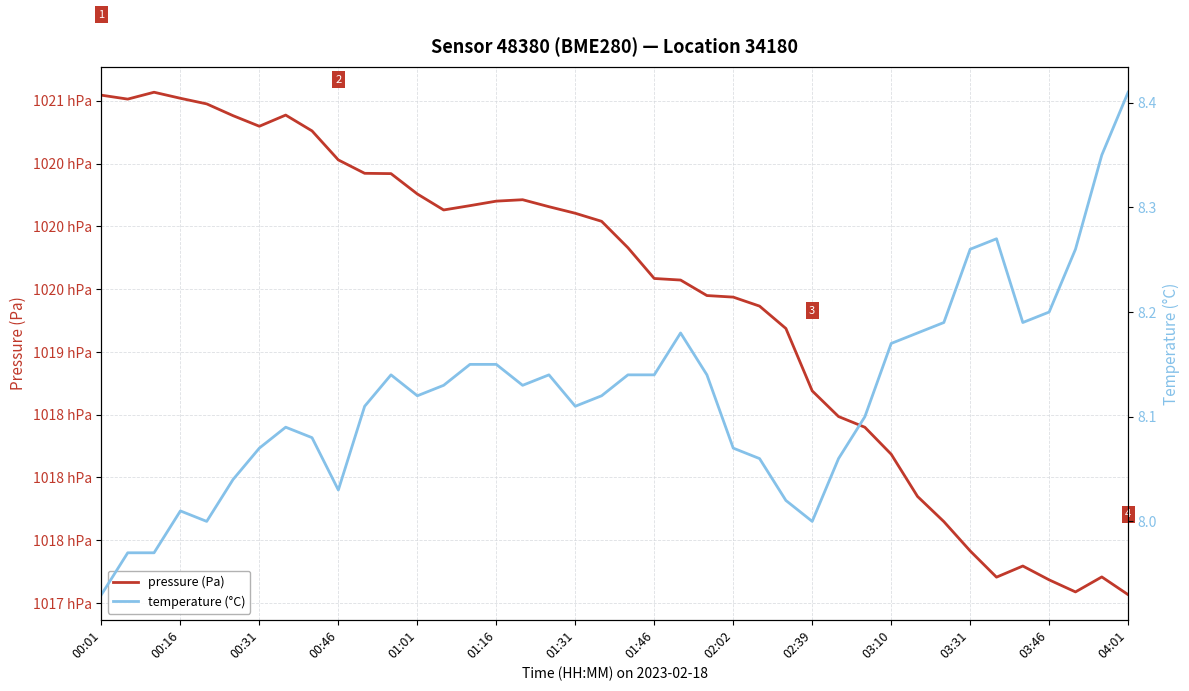

Which has a higher value, 14 or 29?

14